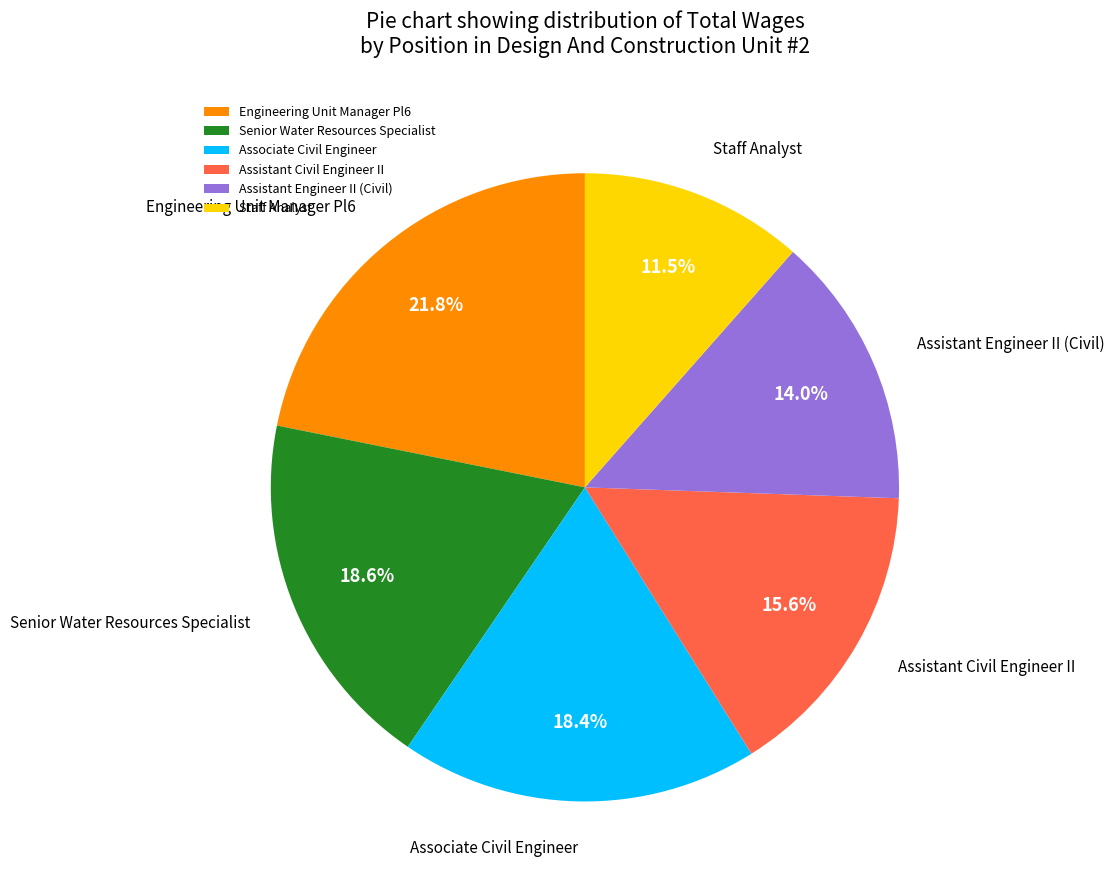

True or false: Engineering Unit Manager Pl6 accounts for 22% of the total.

True